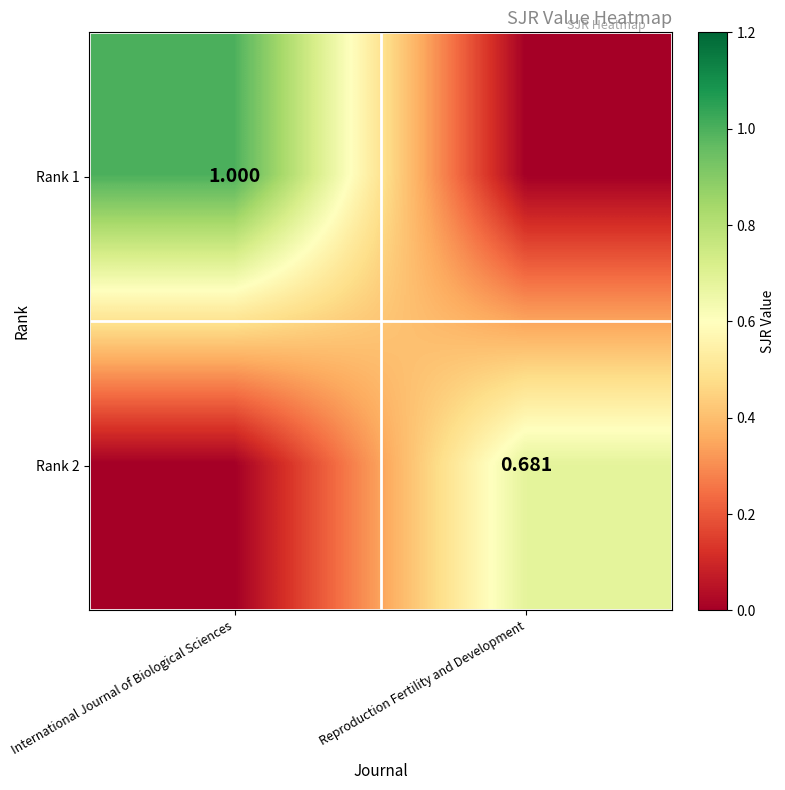

Is the value of Rank 2 at Reproduction Fertility and Development greater than the value of Rank 1 at International Journal of Biological Sciences?

No